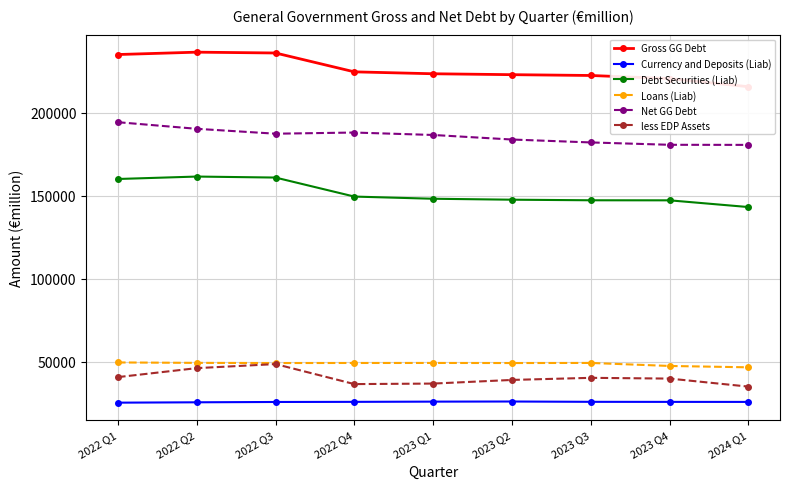

True or false: Net GG Debt and Gross GG Debt cross at least once.

False